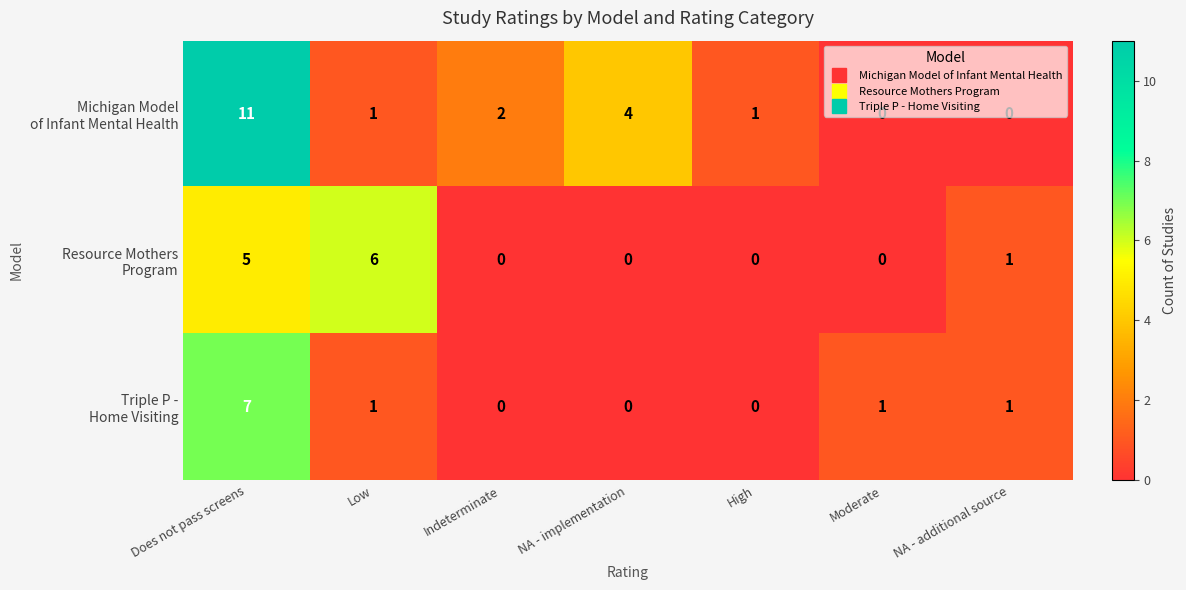

What is the total value across all series at NA - implementation?

4